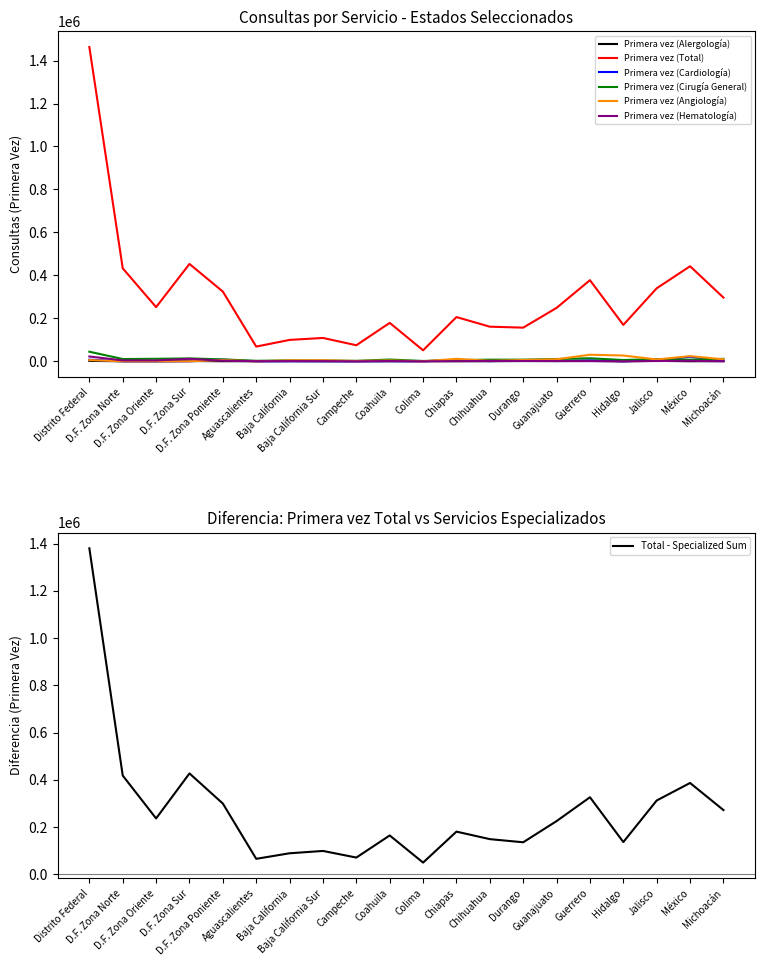

What is the maximum value for Primera vez (Alergología)?

2131